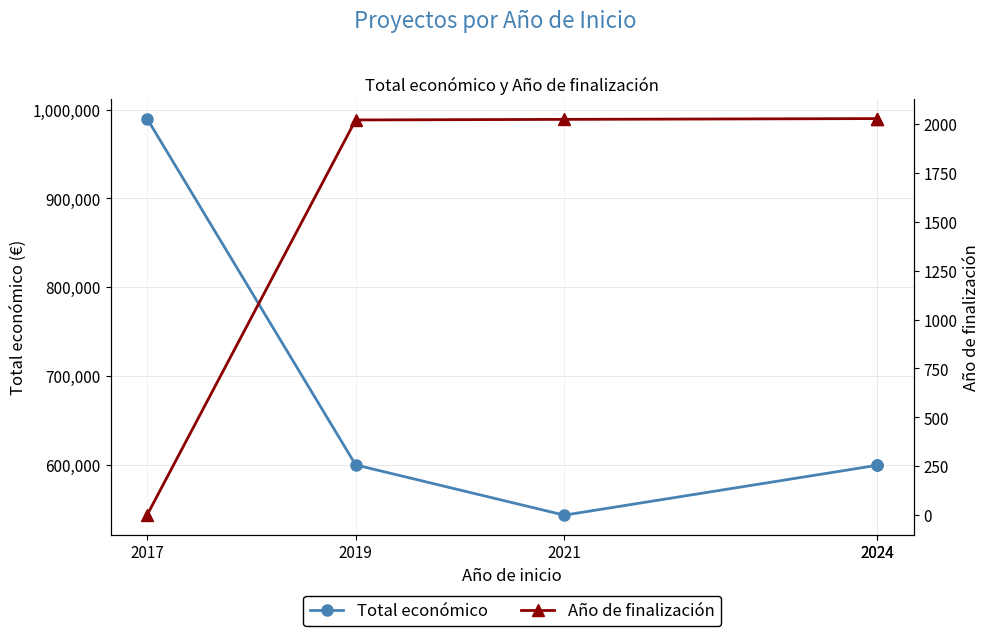

Between 2017 and 2019, which series saw the biggest shift?

Total económico